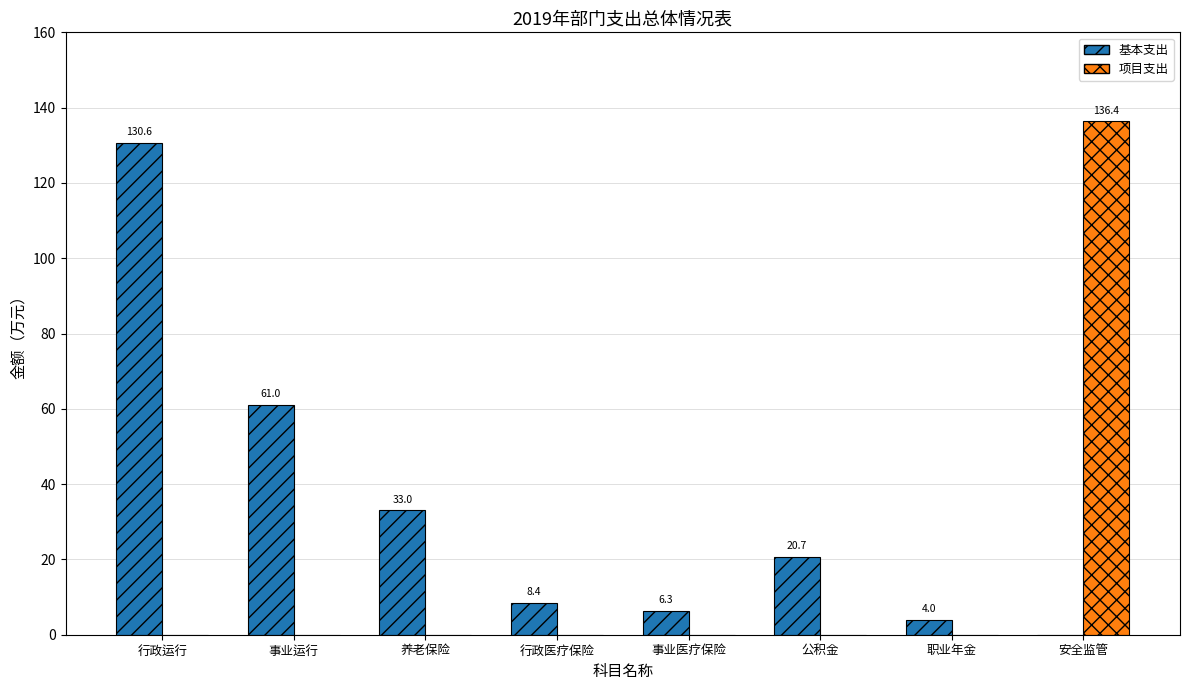

Which series has the largest total across all categories?

基本支出